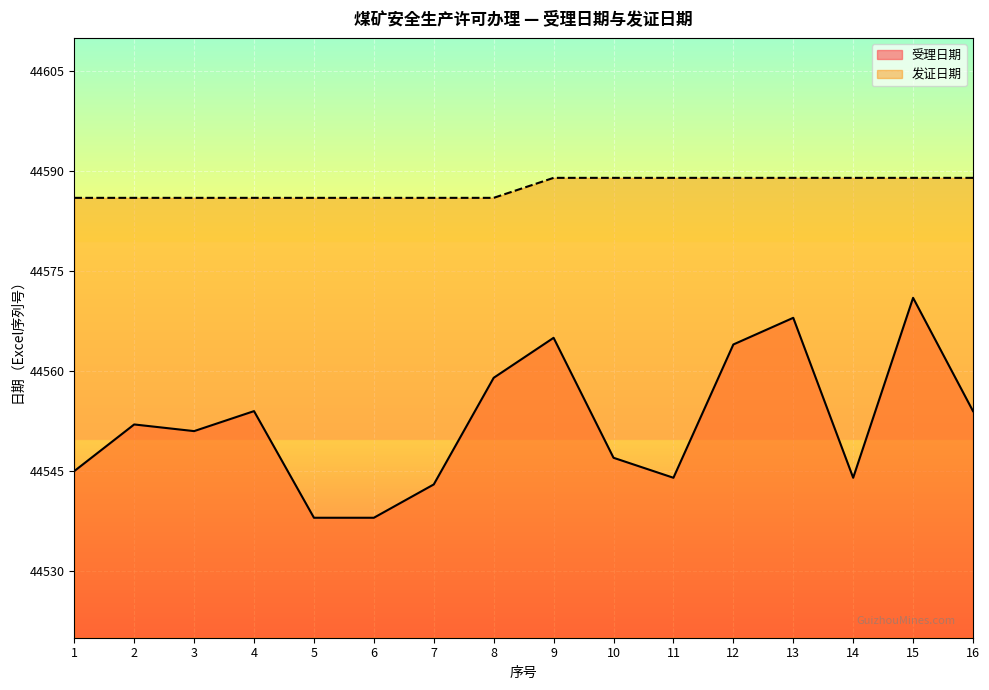

What is the difference between the second highest and second lowest values in the 发证日期 series?

3